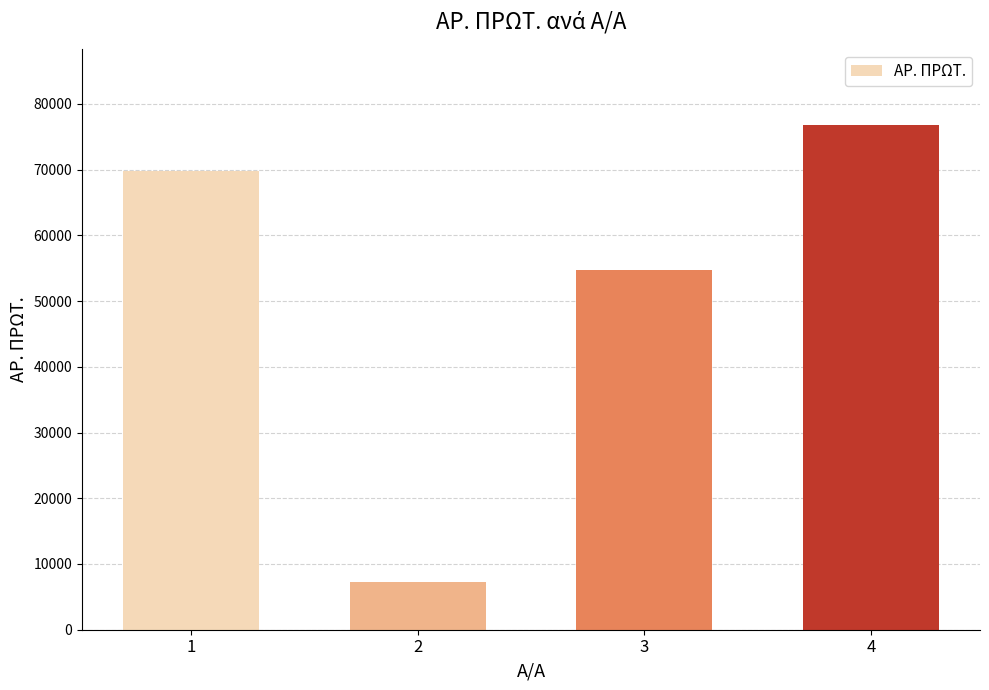

What is the value of the 1st bar from the left?

69754